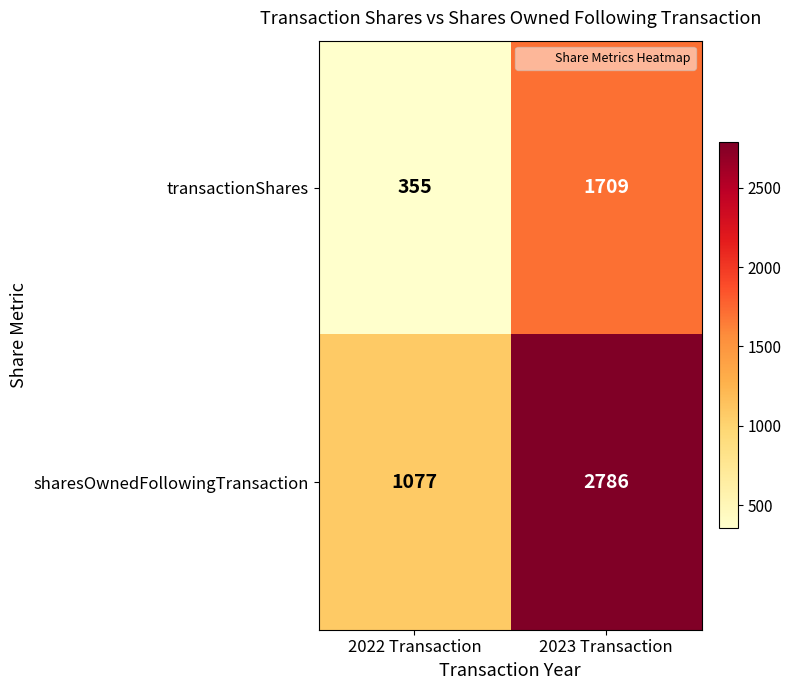

Is it true that transactionShares equals 355 at 2022 Transaction?

True